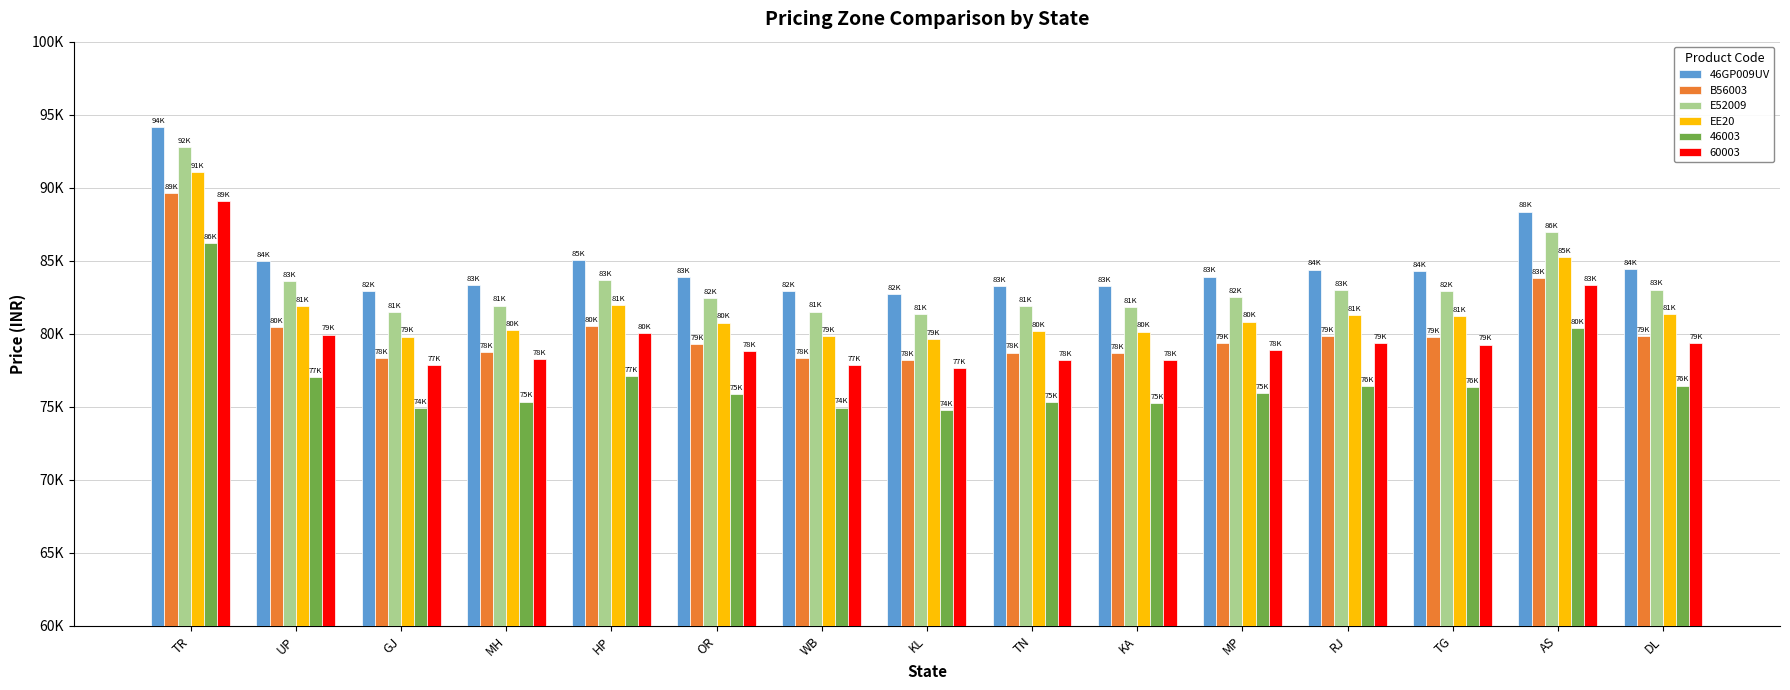

What is the value of the 46GP009UV bar at the 4th from the left?

83323